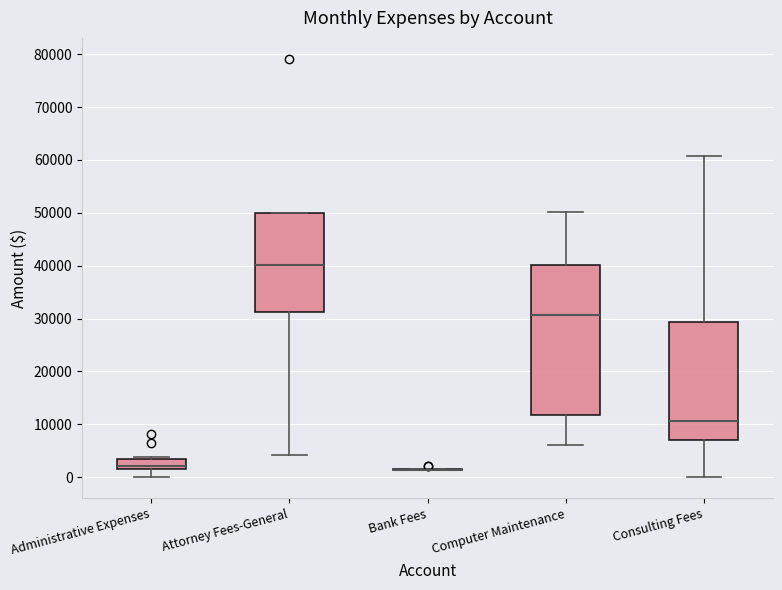

Reading left to right, read every box against the y-axis: the position of its median line, the range the box covers, and the ends of its whiskers. The values are not printed on the chart, so give them approximately, as read against the axis.

Administrative Expenses: median 2000, box 1000 to 3000, whiskers 0 to 4000
Attorney Fees-General: median 40000, box 31000 to 50000, whiskers 4000 to 50000
Bank Fees: box collapsed to a line at 1000, whiskers 1000 to 2000
Computer Maintenance: median 31000, box 12000 to 40000, whiskers 6000 to 50000
Consulting Fees: median 11000, box 7000 to 29000, whiskers 0 to 61000